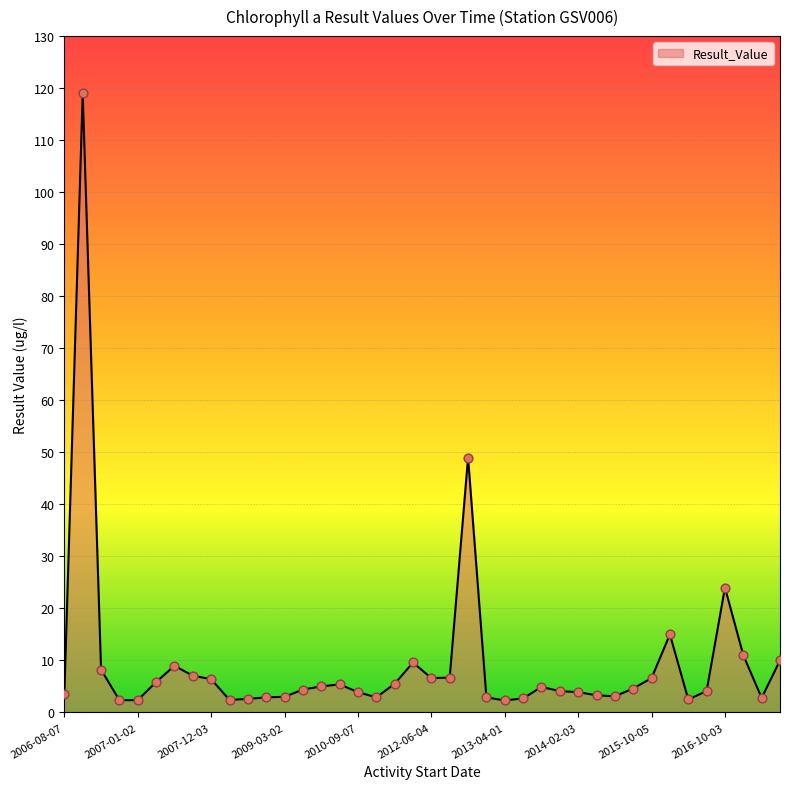

What is the maximum value shown in the chart?

119.0